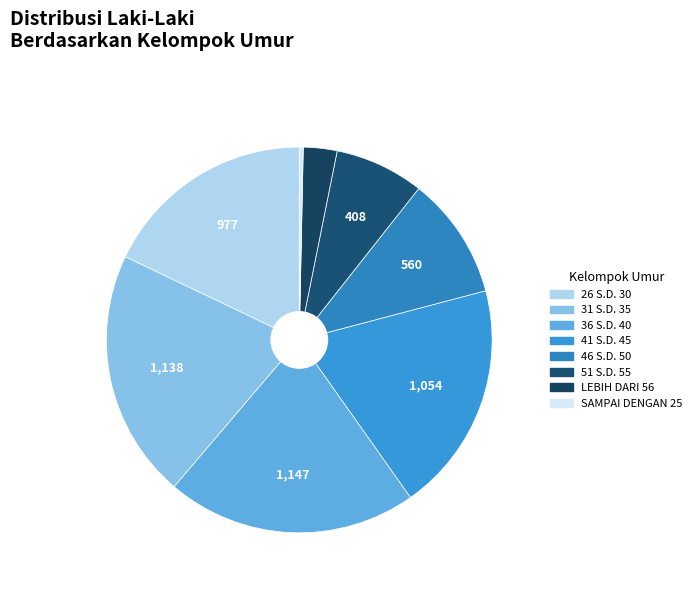

How much of the chart is everything except 51 S.D. 55?

92.5%